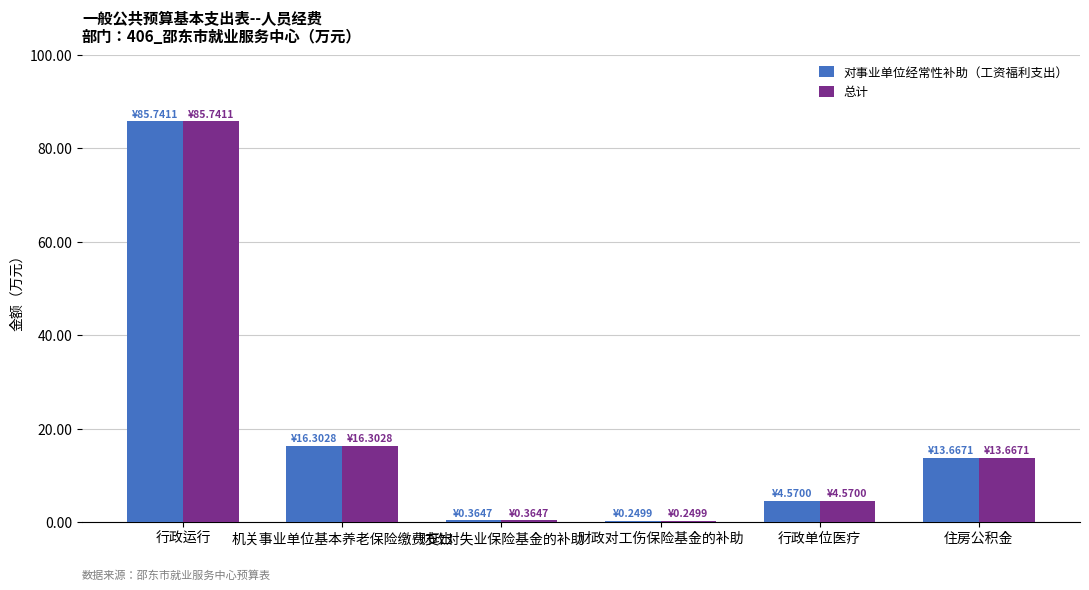

What is the sum of all 对事业单位经常性补助（工资福利支出） values?

120.9